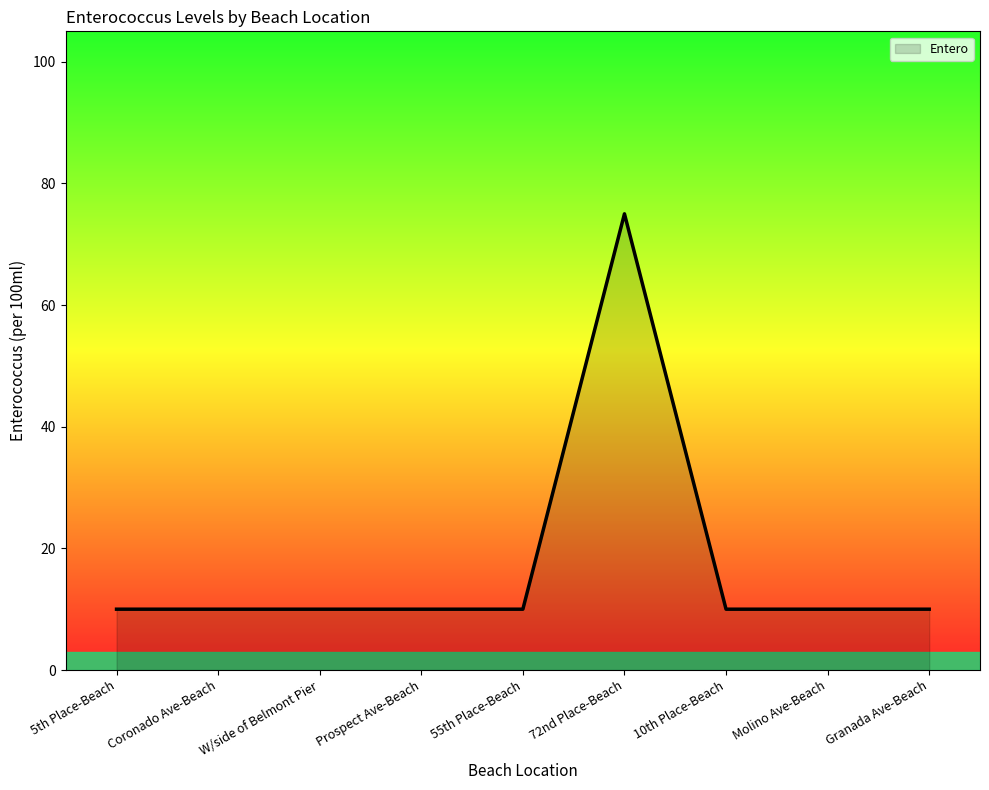

What is the maximum value shown in the chart?

75